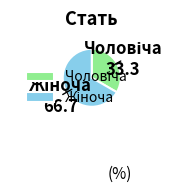

Is there a majority slice in this chart?

Yes